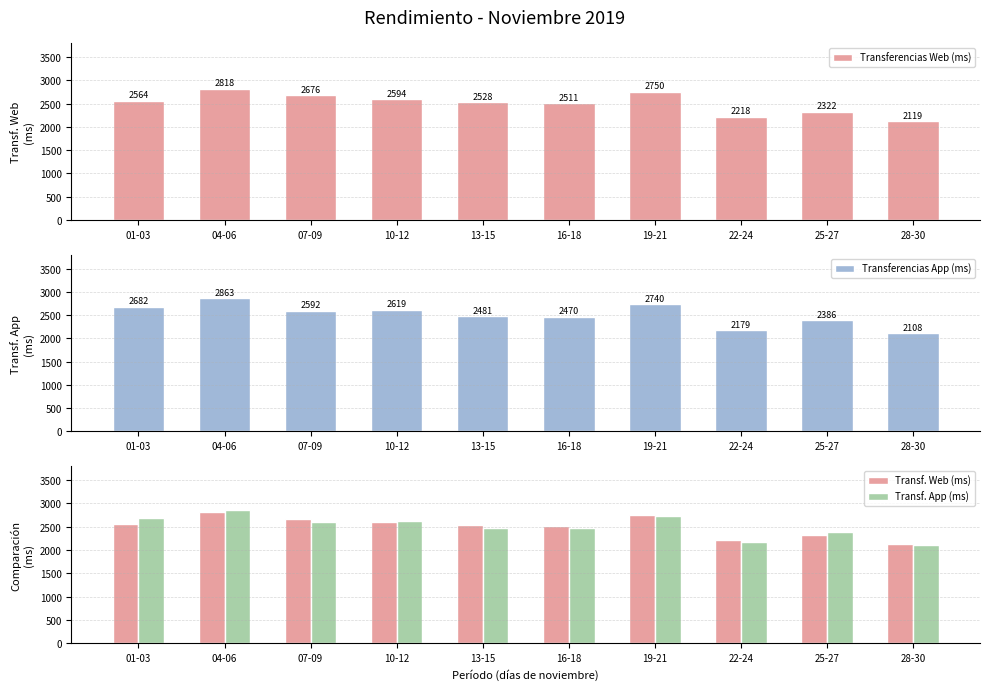

Does the chart contain stacked bars?

No